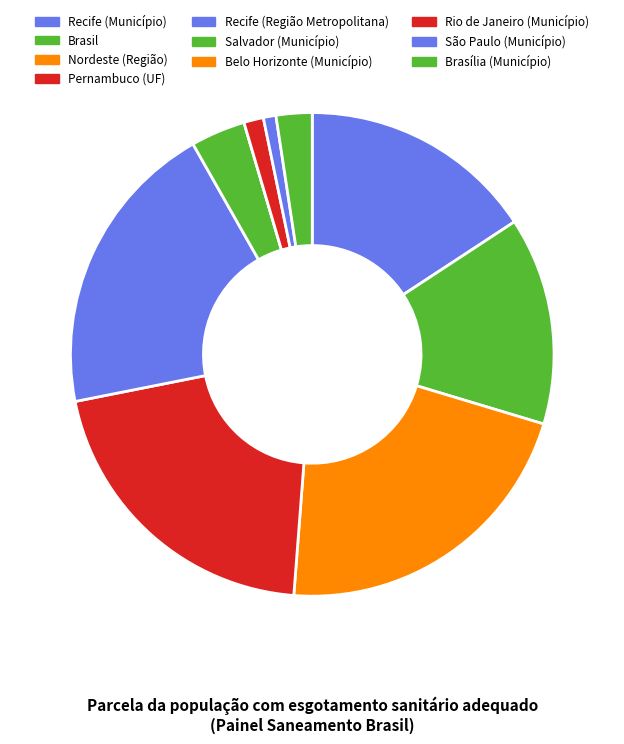

Count the number of slices in the pie.

10